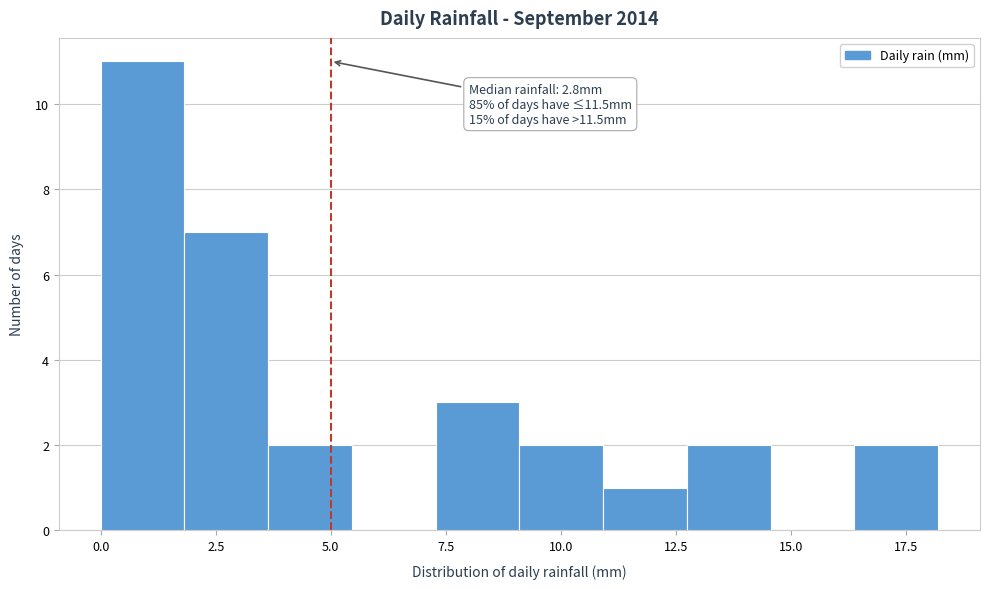

Read against the x-axis, roughly where is the centre of the tallest bar?

1.0